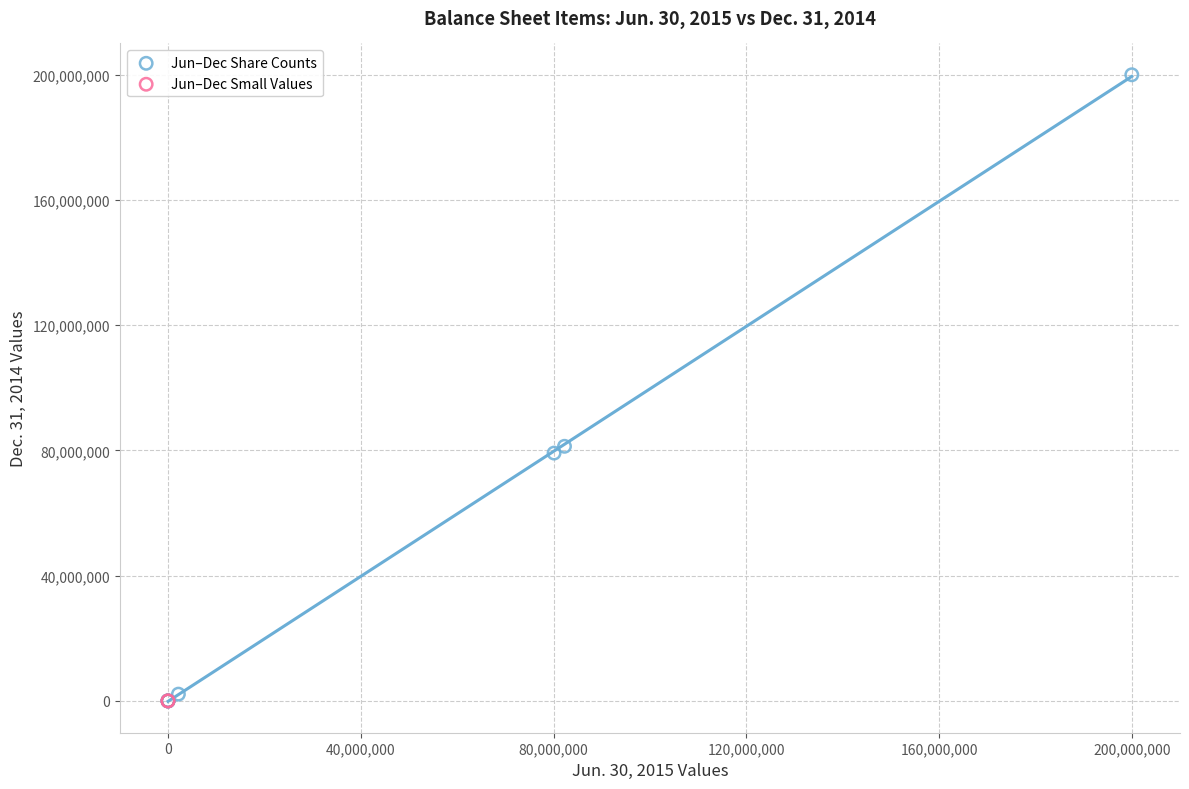

What are all the series names shown in the legend?

Jun–Dec Share Counts, Jun–Dec Small Values